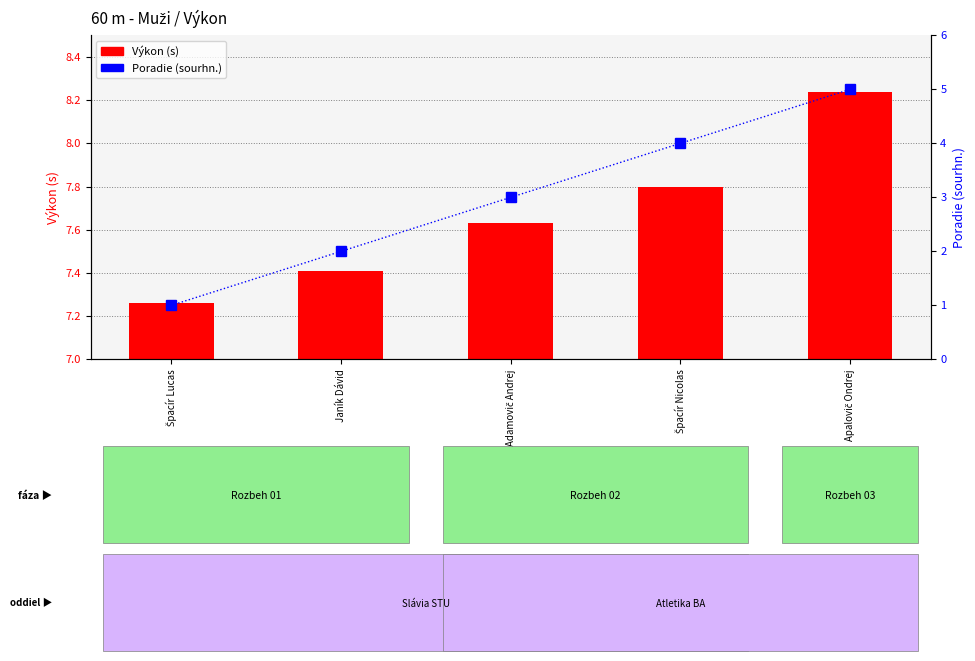

What is the label of the 2nd bar from the right?

Špacír Nicolas